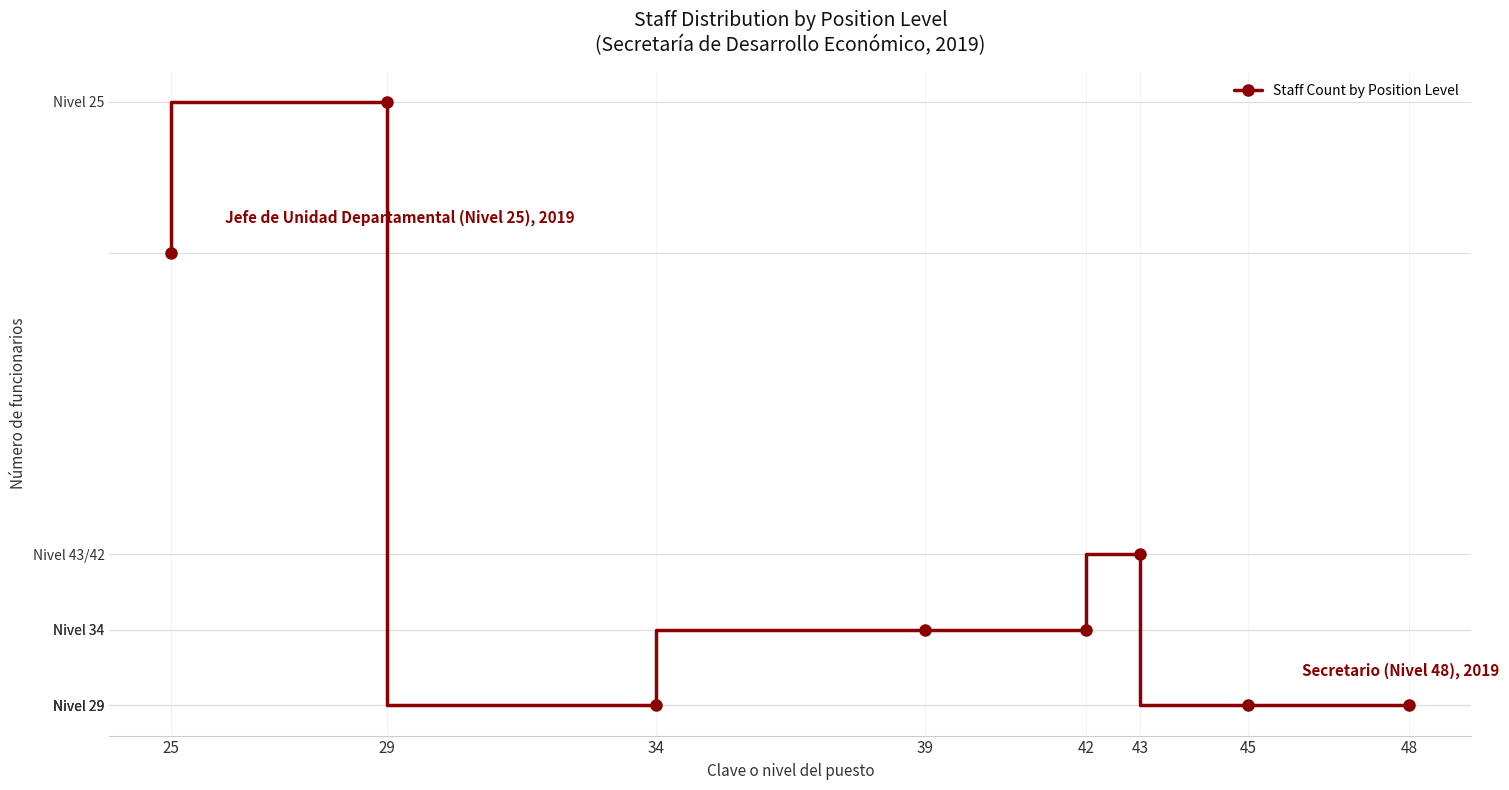

Rank the categories by value from lowest to highest.

48, 45, 34, 42, 39, 43, 25, 29